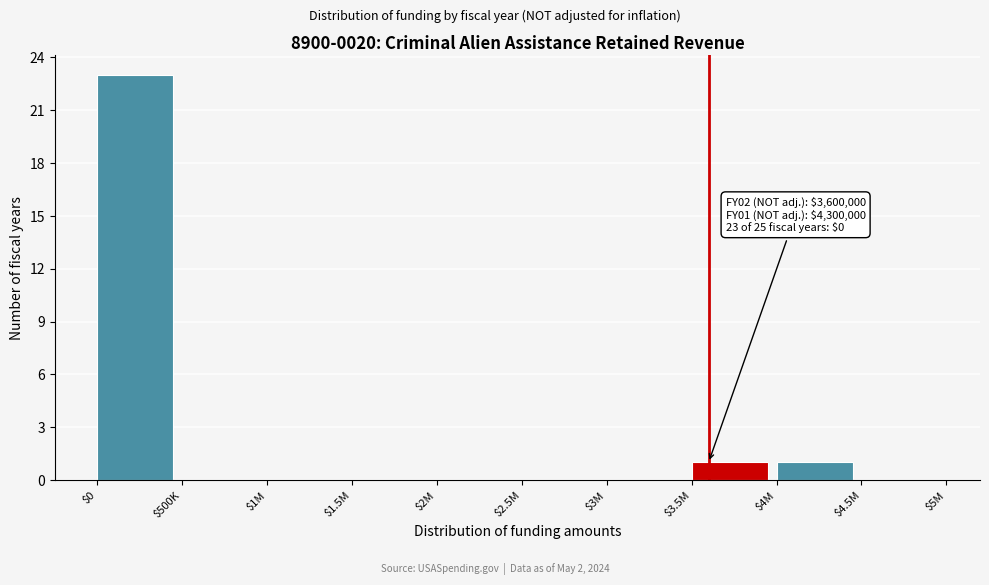

Which category has the highest value across all series?

$0